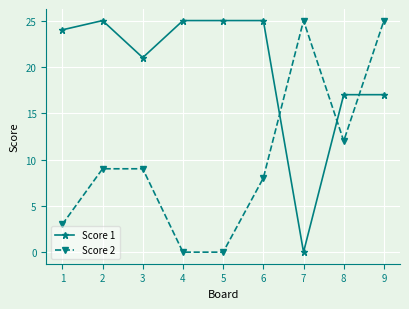

Where is the first local maximum for Score 1?

2